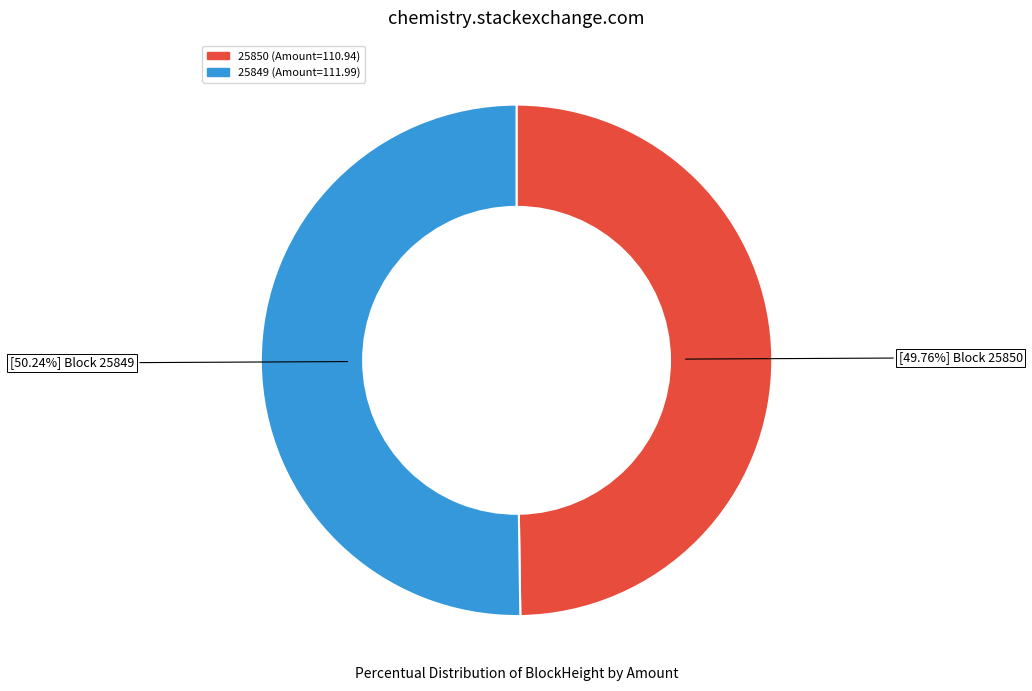

Is there a majority slice in this chart?

Yes